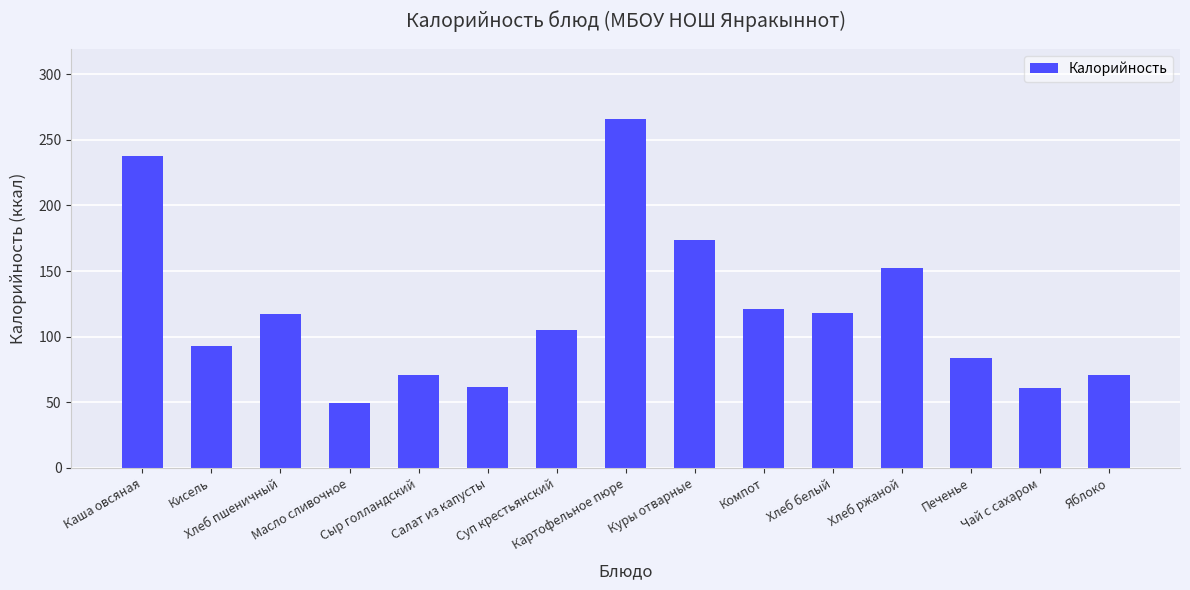

How many bars are there in total?

15